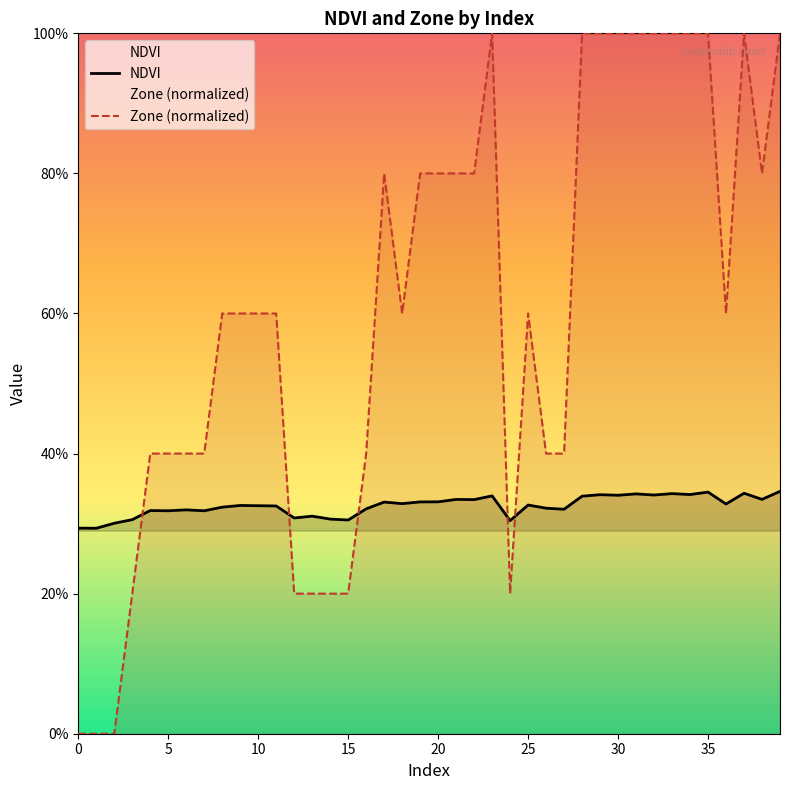

Which label corresponds to the largest value in the chart?

23